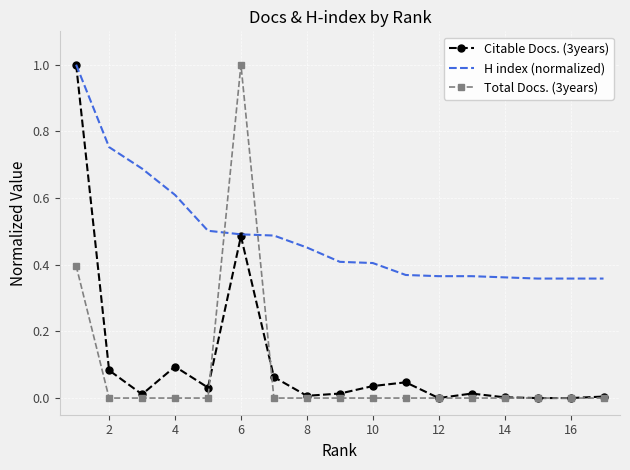

How many times do H index (normalized) and Total Docs. (3years) cross each other?

2